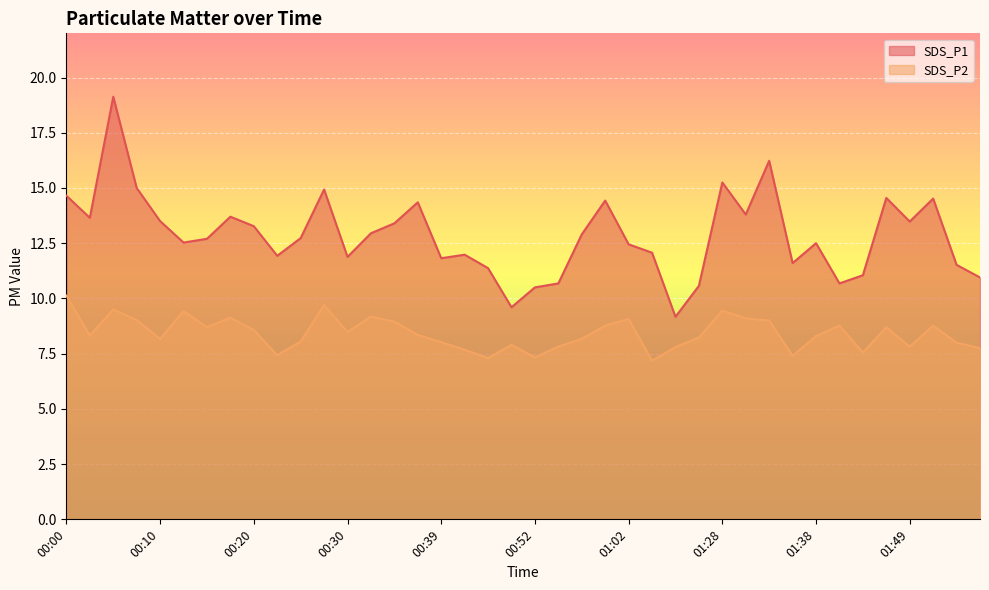

Reading left to right, list all the values displayed in this chart.

SDS_P1: 14.7	13.7	19.1	15.0	13.5	12.5	12.7	13.7	13.3	11.9	12.7	14.9	11.9	12.9	13.4	14.3	11.8	12.0	11.4	9.6	10.5	10.7	12.9	14.4	12.4	12.1	9.2	10.6	15.2	13.8	16.2	11.6	12.5	10.7	11.1	14.6	13.5	14.5	11.5	10.9
SDS_P2: 10.1	8.3	9.5	9.0	8.2	9.4	8.7	9.1	8.6	7.4	8.1	9.7	8.5	9.2	8.9	8.3	8.0	7.7	7.3	7.9	7.3	7.8	8.2	8.8	9.1	7.2	7.8	8.2	9.4	9.1	9.0	7.4	8.3	8.8	7.5	8.7	7.8	8.8	8.0	7.8